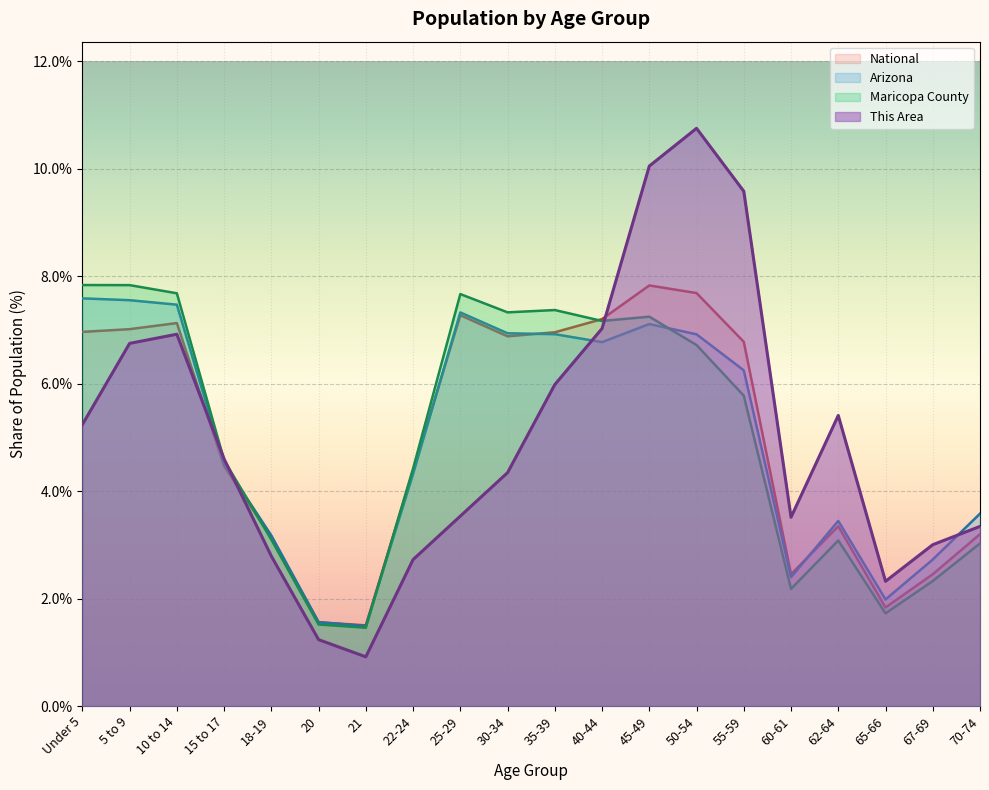

What is the difference between the This Area values at 60-61 and 45-49?

6.5